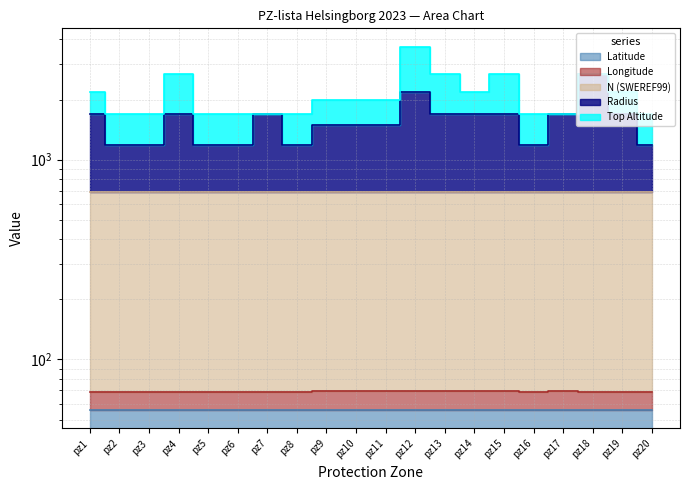

What is the difference between the maximum and minimum values in the N (SWEREF99) series?

3.7